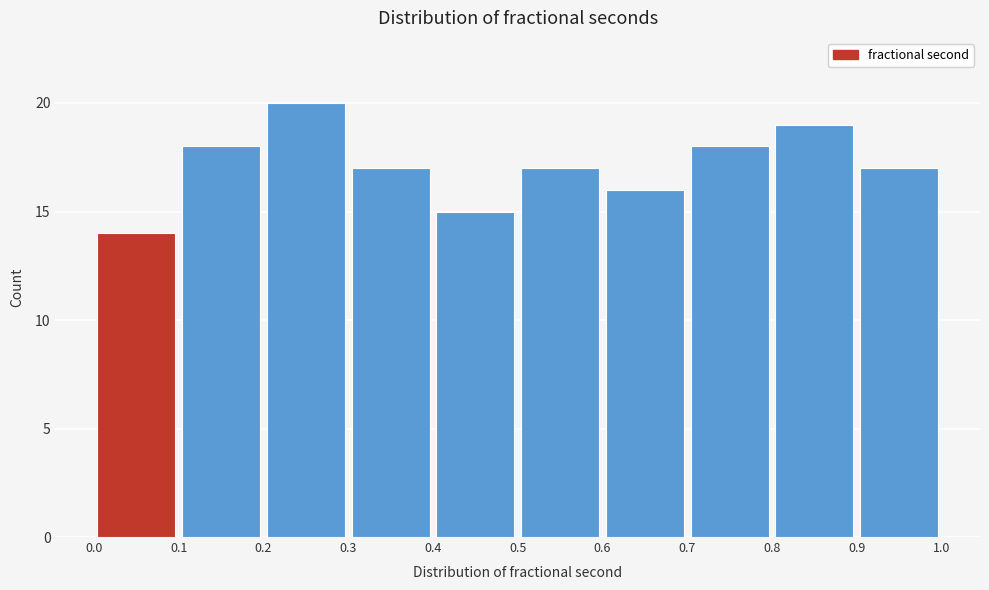

Which range on the x-axis has the tallest bar?

0.2 to 0.3